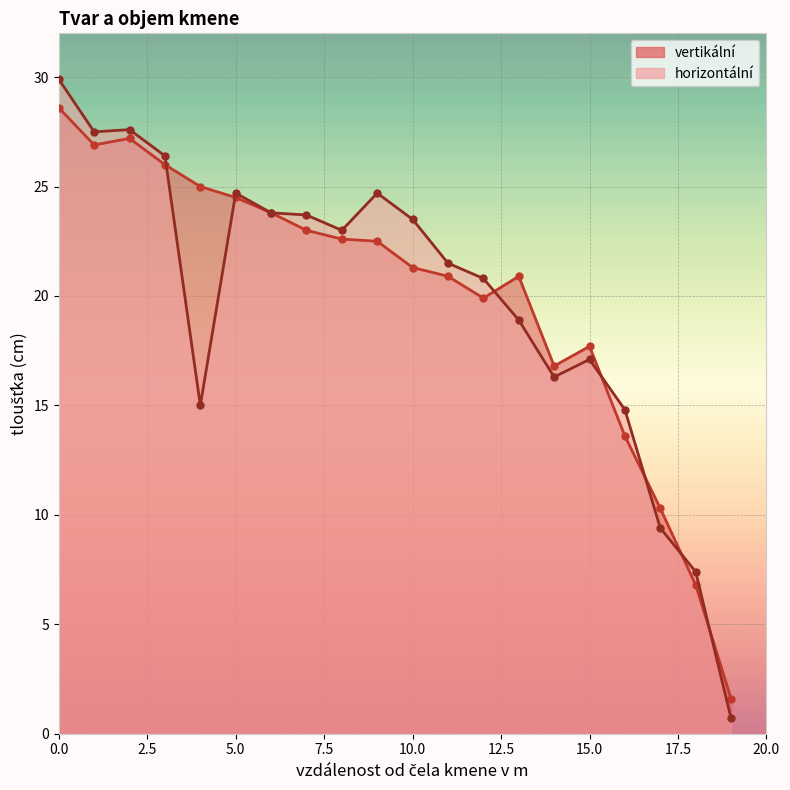

What is the highest value of the vertikální series?

28.6